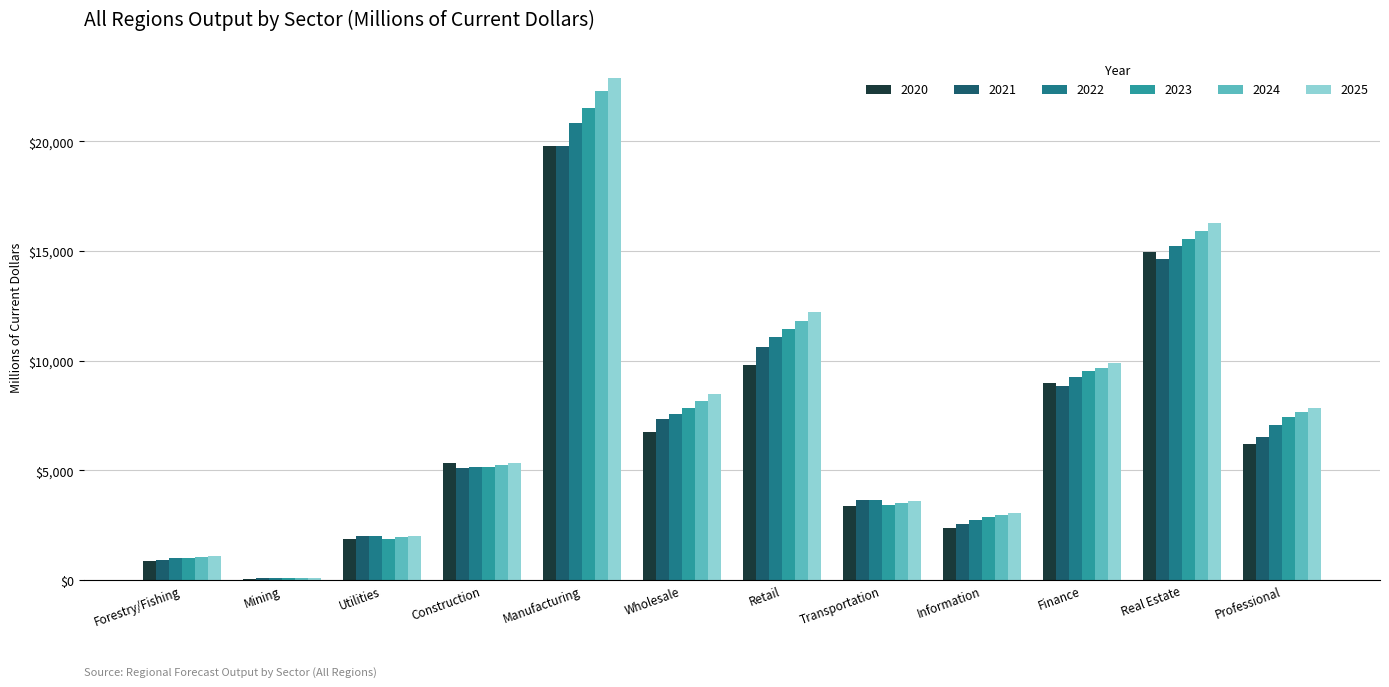

The 2020 series shows 6731.6 at Wholesale. True or false?

True